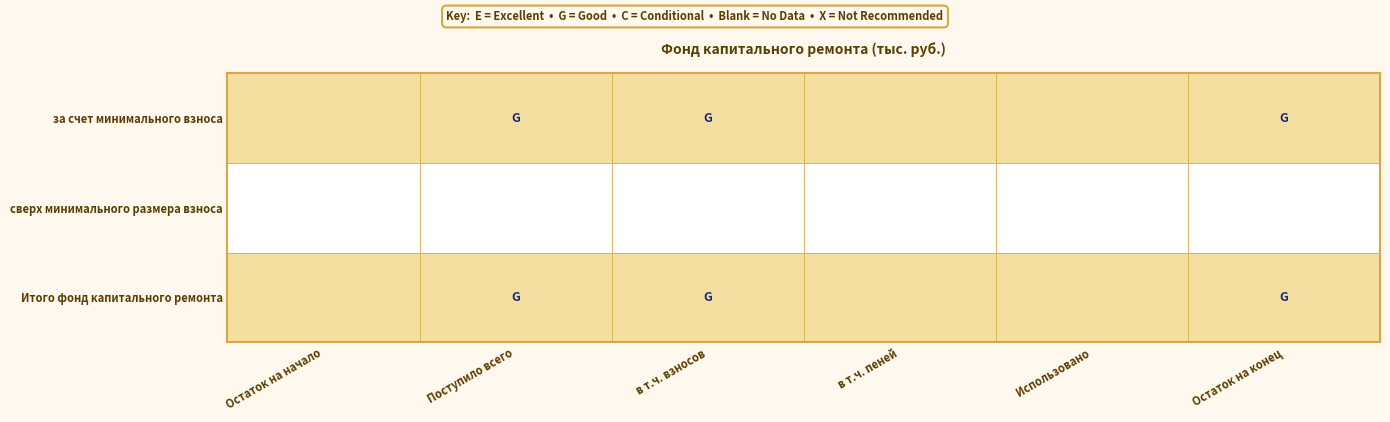

Count the number of data series in this chart.

3